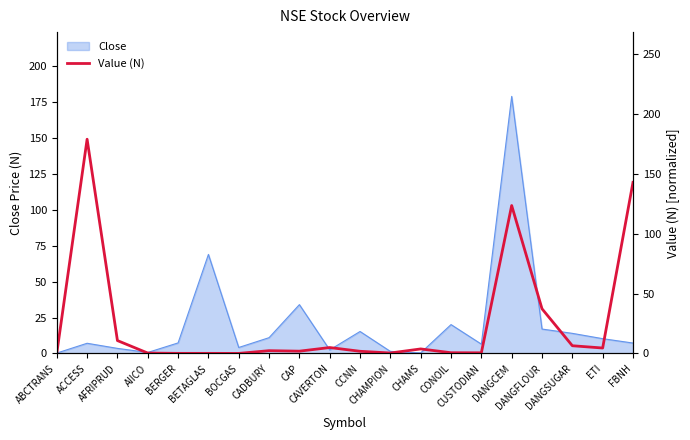

Where does the data first go above 2?

ACCESS